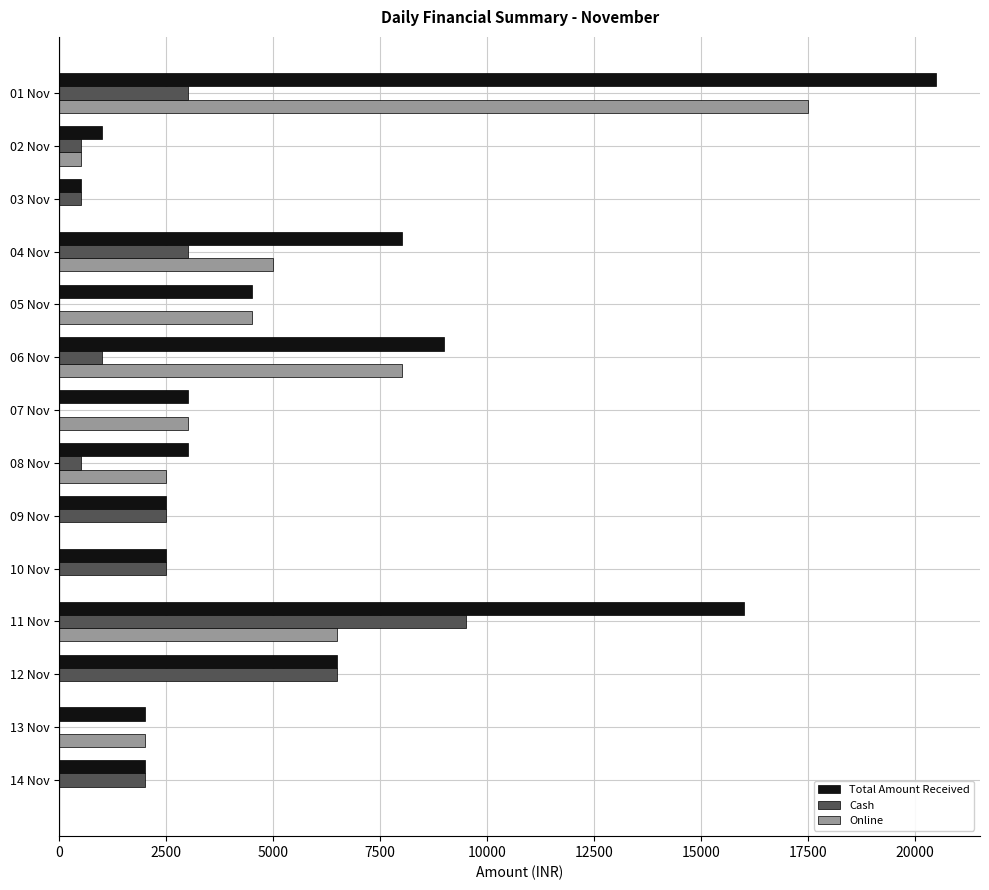

At which category is the sum across all series the highest?

01 Nov